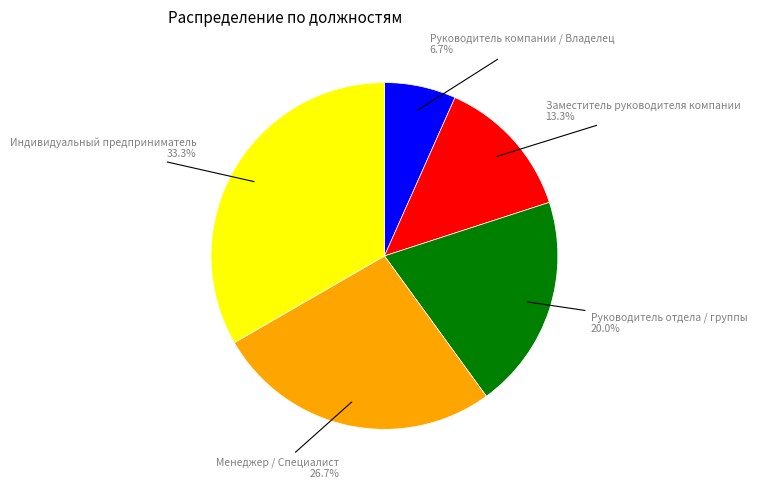

What percentage is the Менеджер / Специалист slice, to the nearest percent?

27%